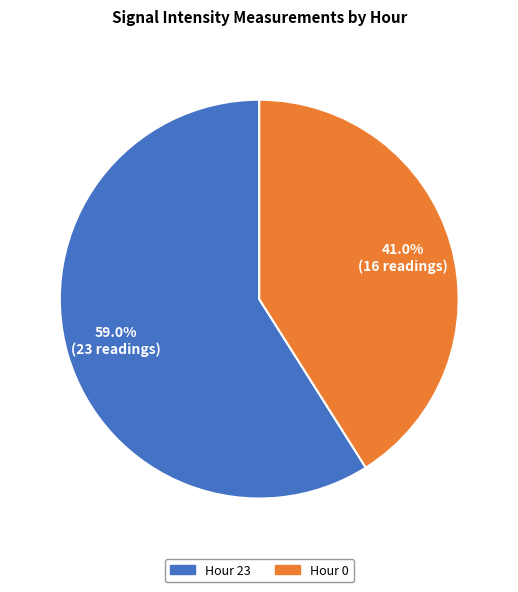

Between Hour 23 and Hour 0, which is larger?

Hour 23